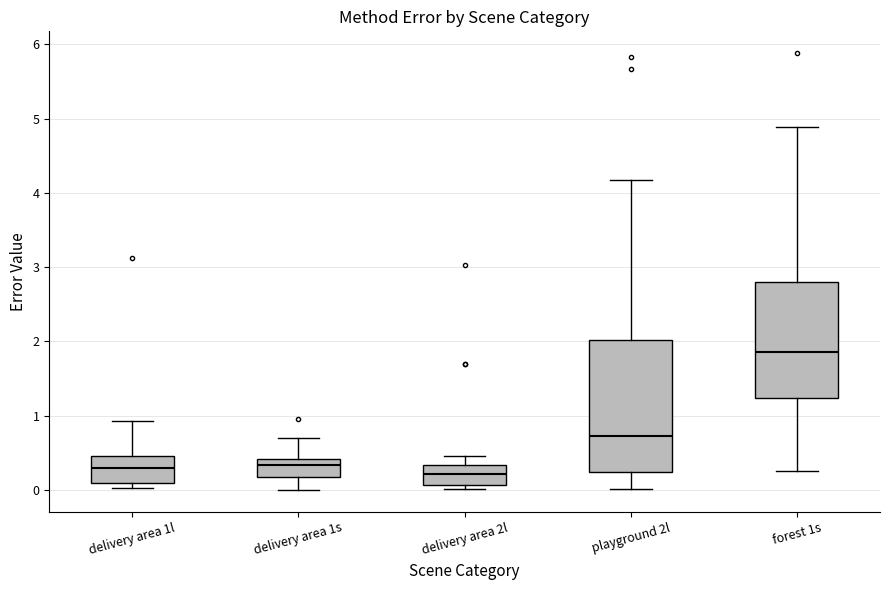

Where does the upper whisker of the box for delivery area 1s end on the y-axis? The values are not printed on the chart, so give them approximately, as read against the axis.

0.7